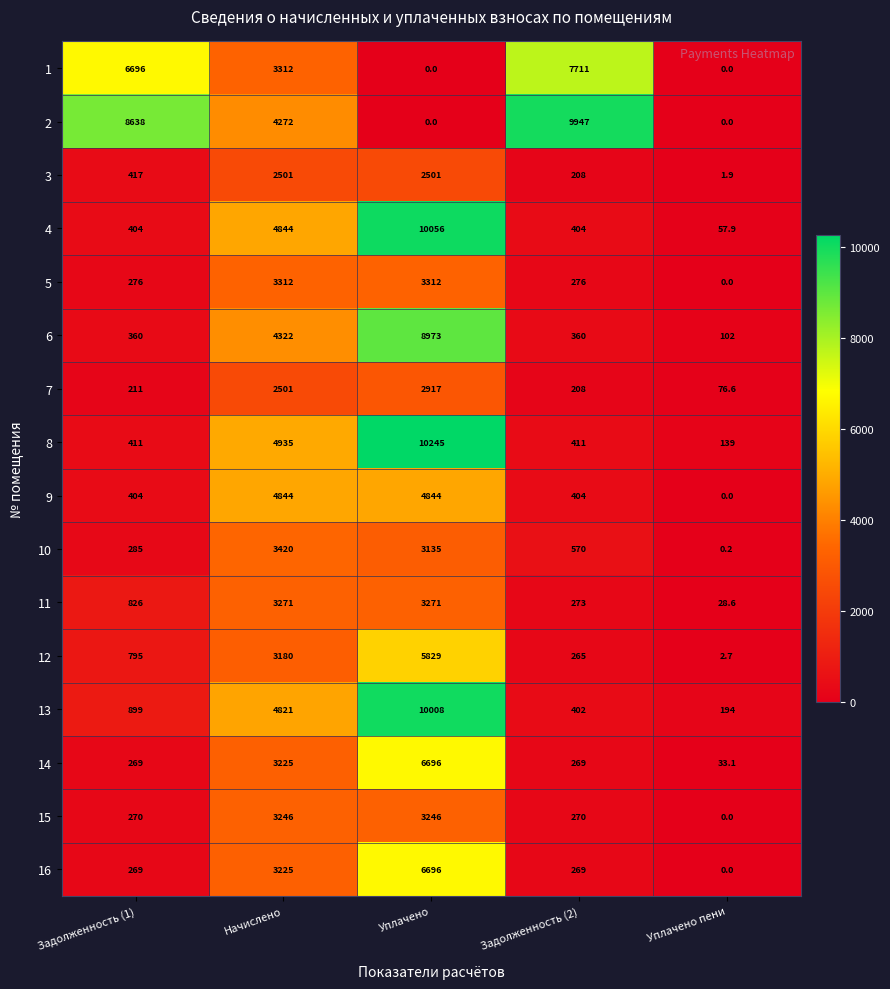

At which category does the chart reach its peak across all series?

Уплачено